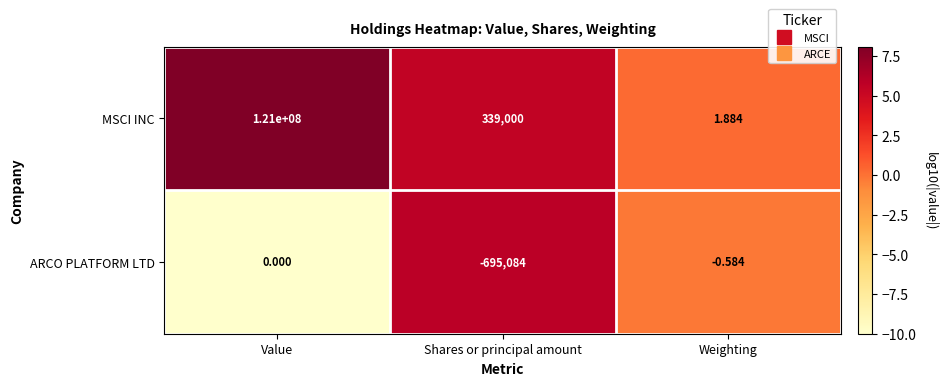

Which series has the largest total across all categories?

MSCI INC